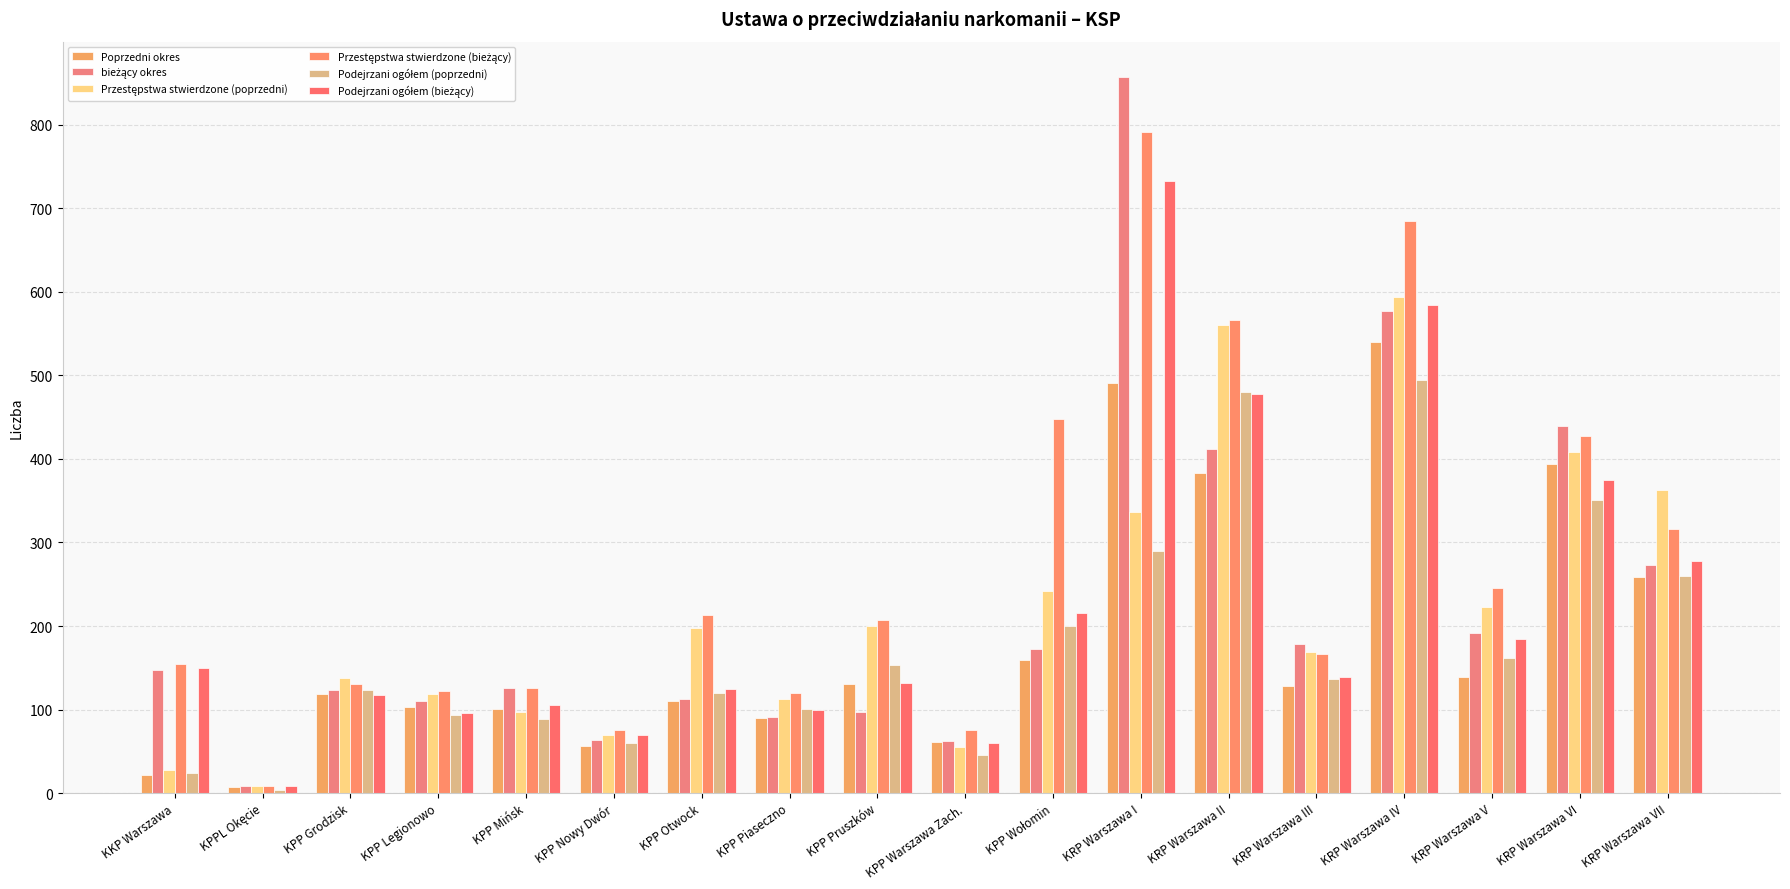

Rank the series at KPP Pruszków from highest to lowest value.

Przestępstwa stwierdzone (bieżący), Przestępstwa stwierdzone (poprzedni), Podejrzani ogółem (poprzedni), Podejrzani ogółem (bieżący), Poprzedni okres, bieżący okres